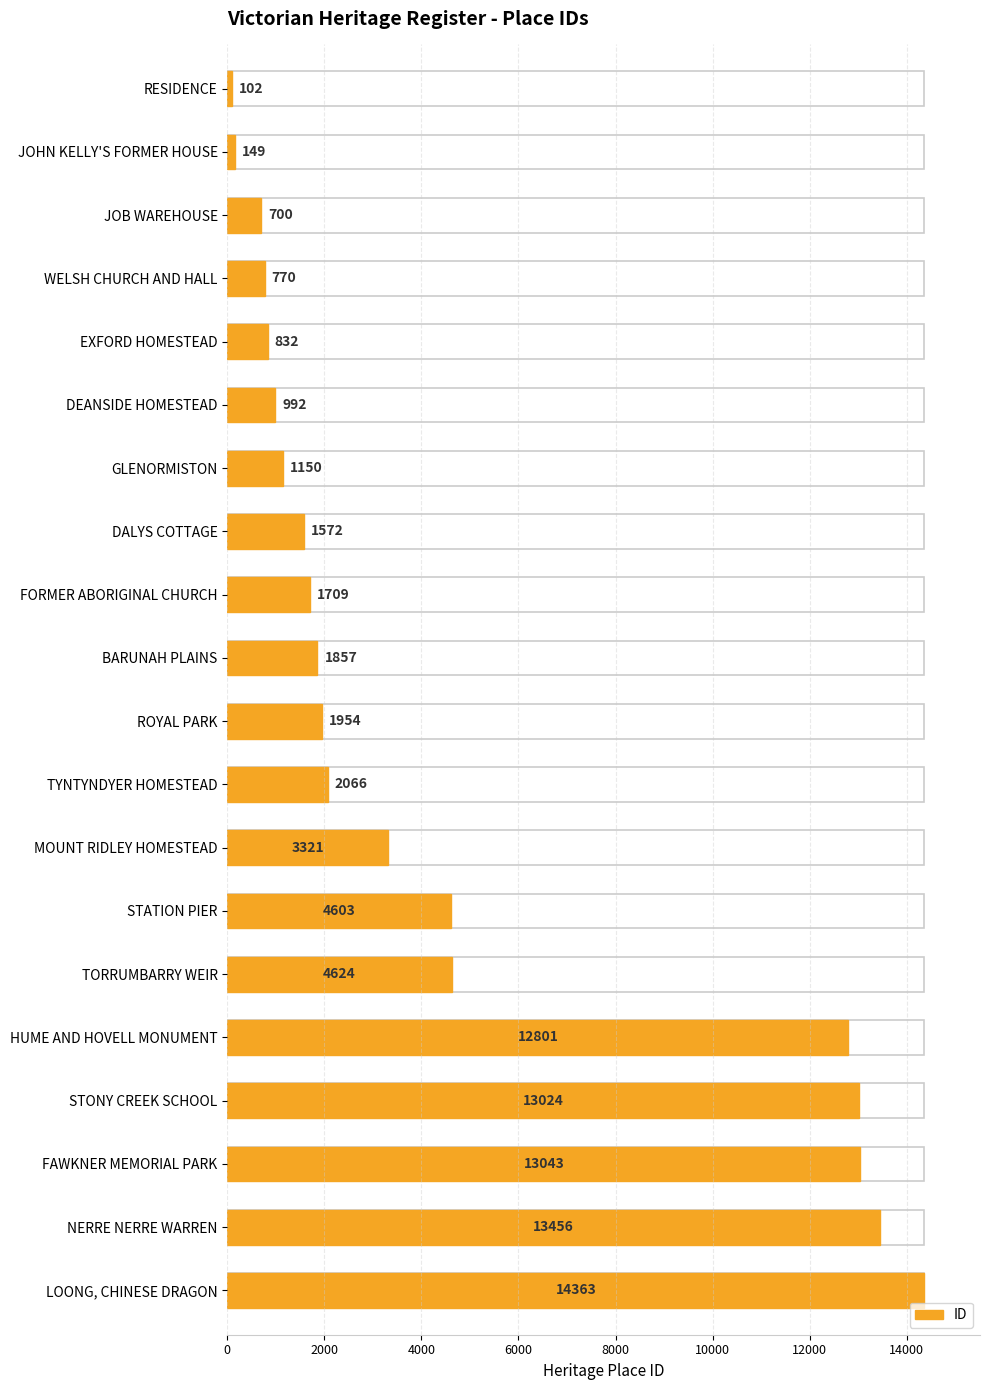

What is the label of the 6th bar from the top?

DEANSIDE HOMESTEAD